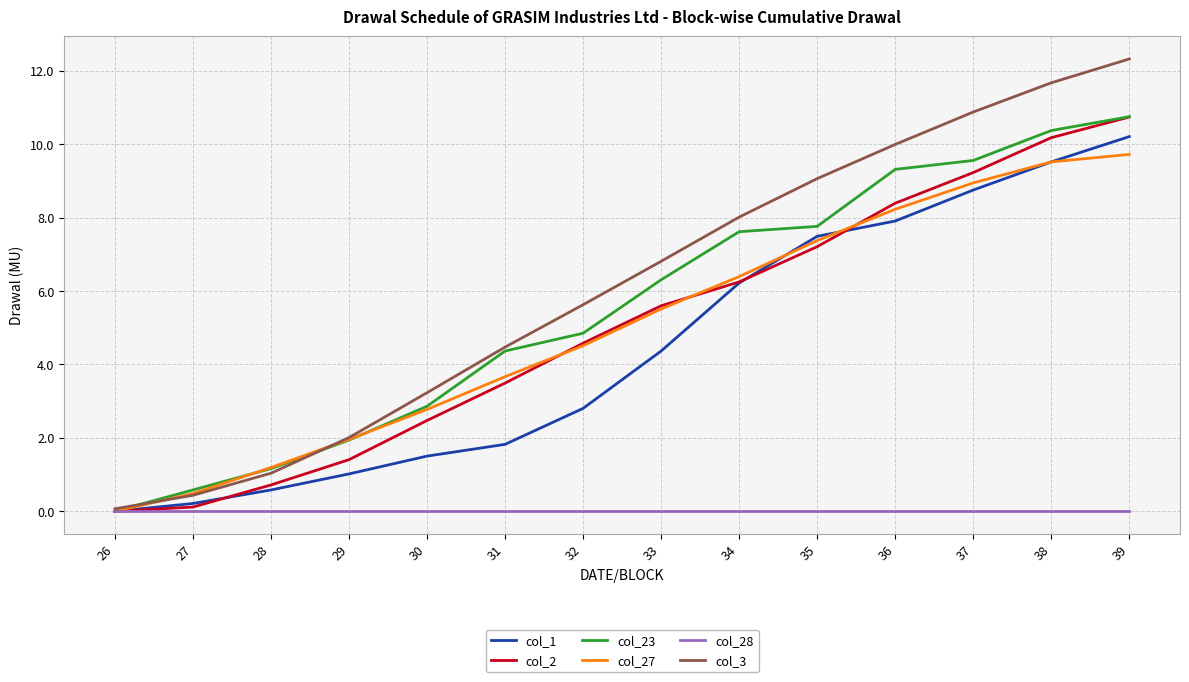

The value of col_27 at 31 is 3.7. True or false?

True